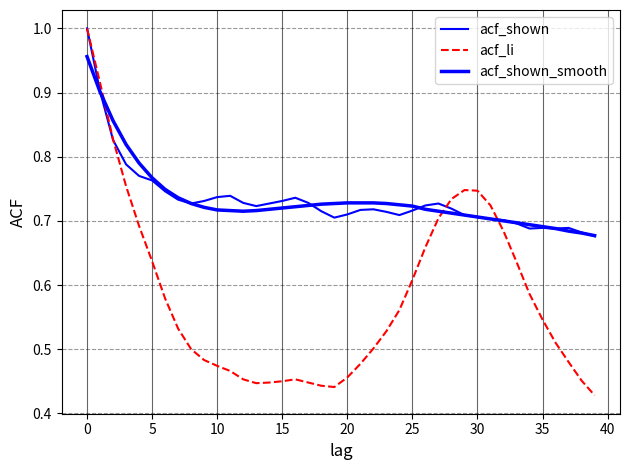

Does the chart have visible grid lines?

Yes